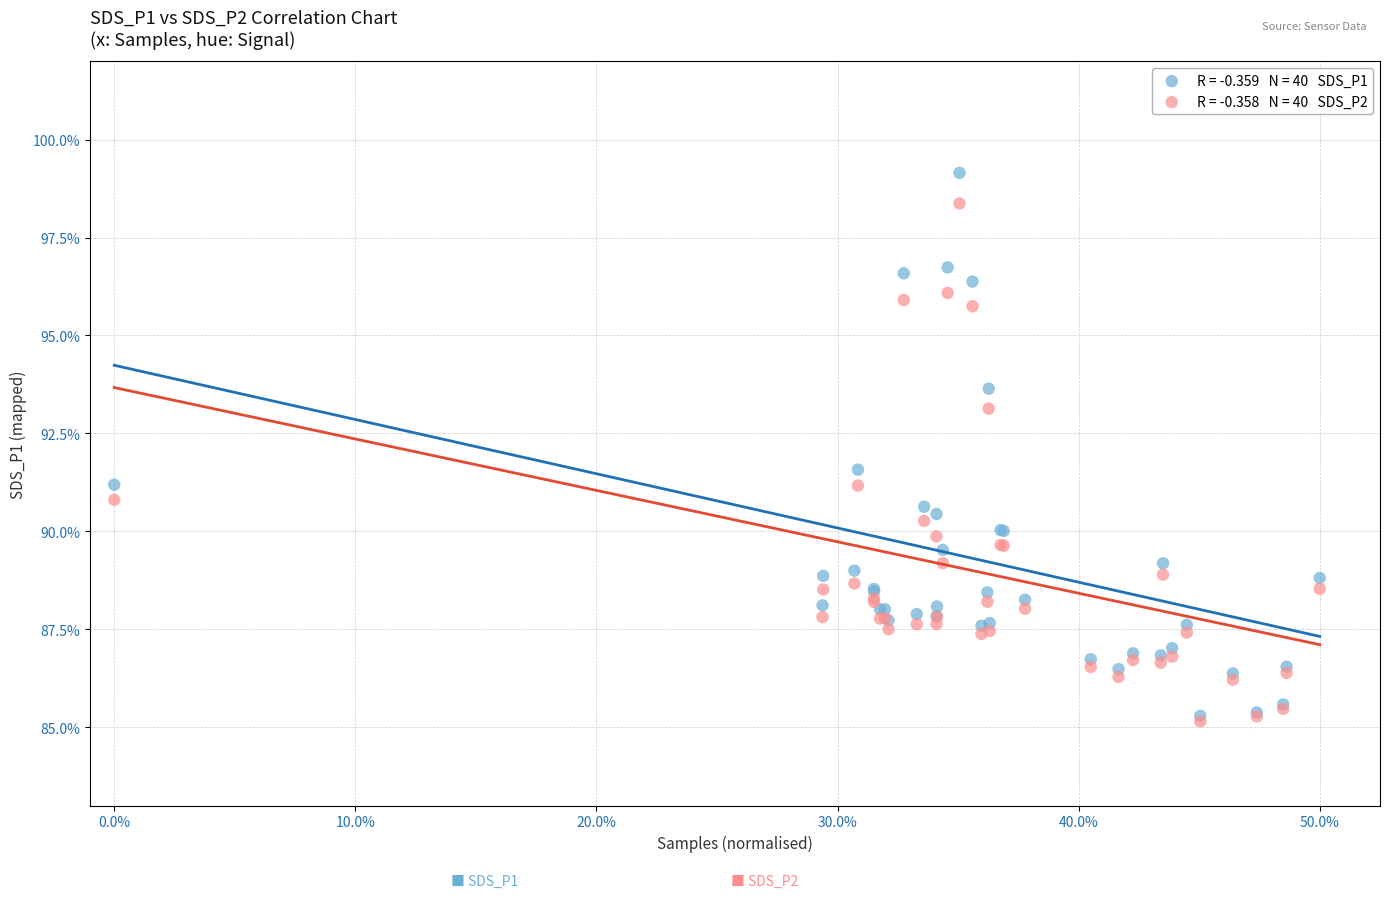

Across all series, what Y value is closest to 92?

91.6